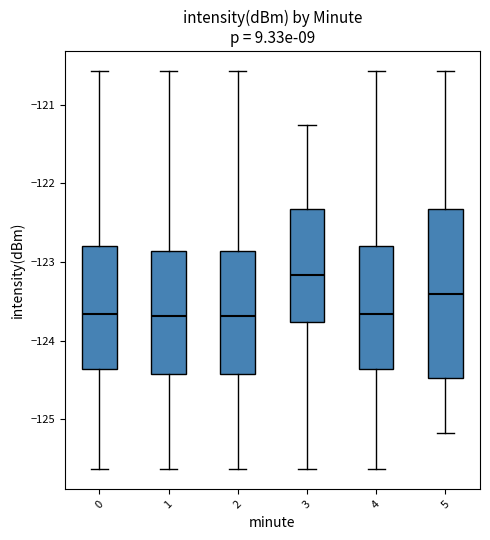

Where is the lower edge of the box at x = 5 on the y-axis? The values are not printed on the chart, so give them approximately, as read against the axis.

-124.5